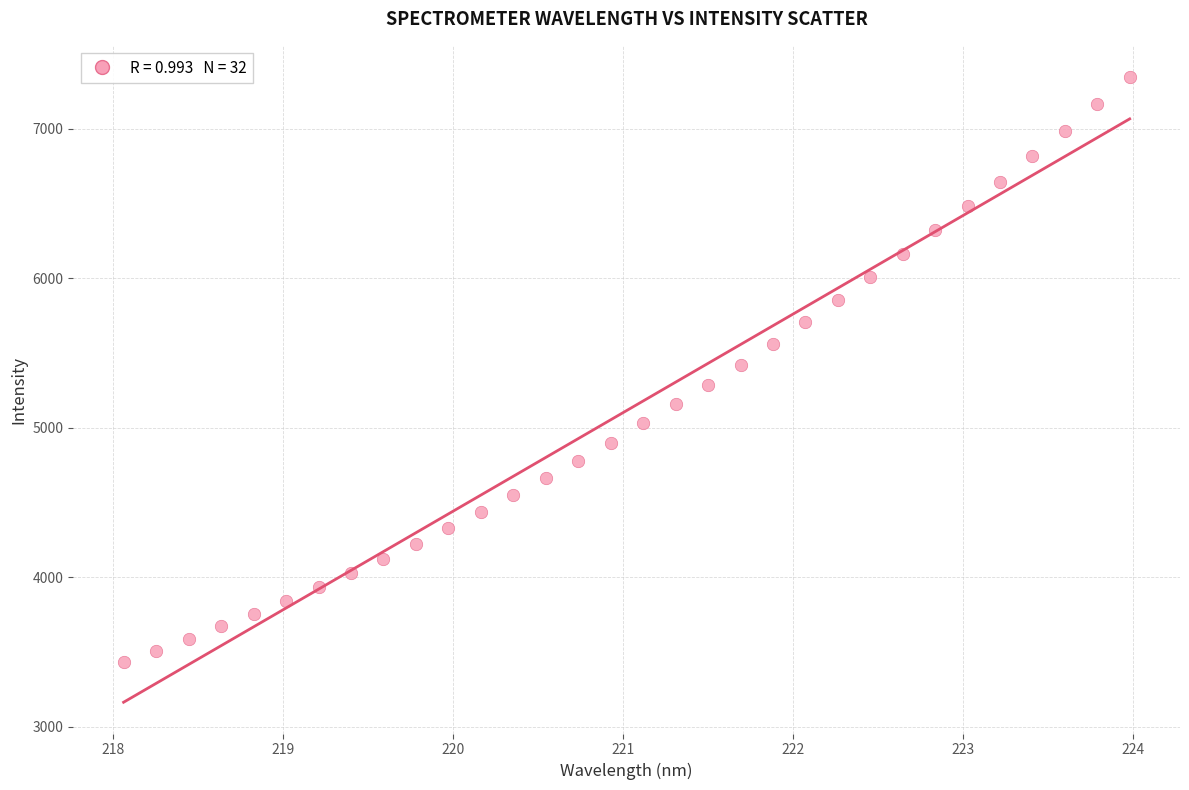

What is the range of X values (max minus min)?

5.9